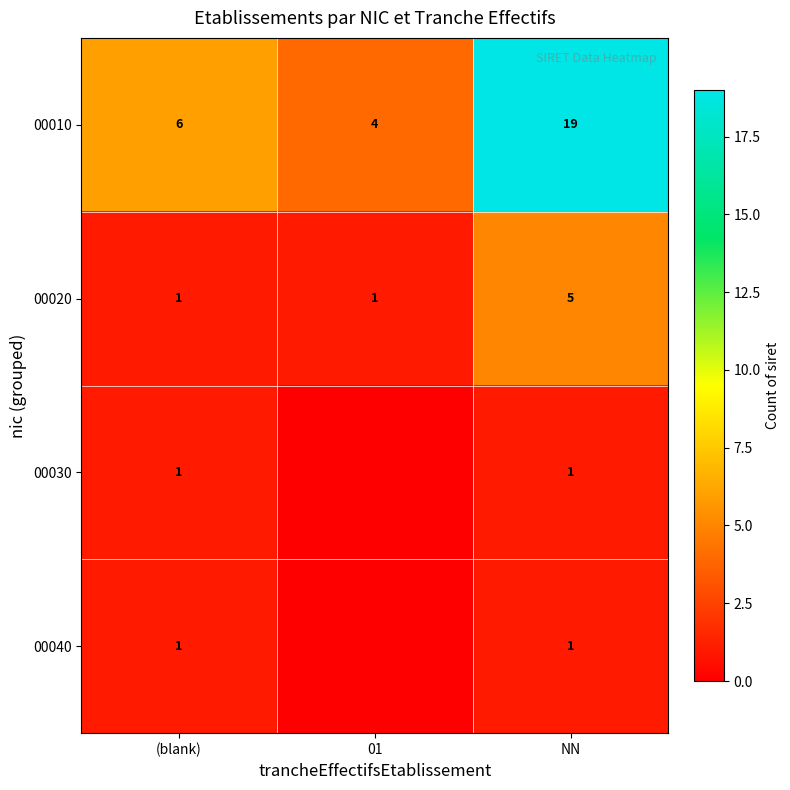

How many values in the 00010 series are below 6?

1